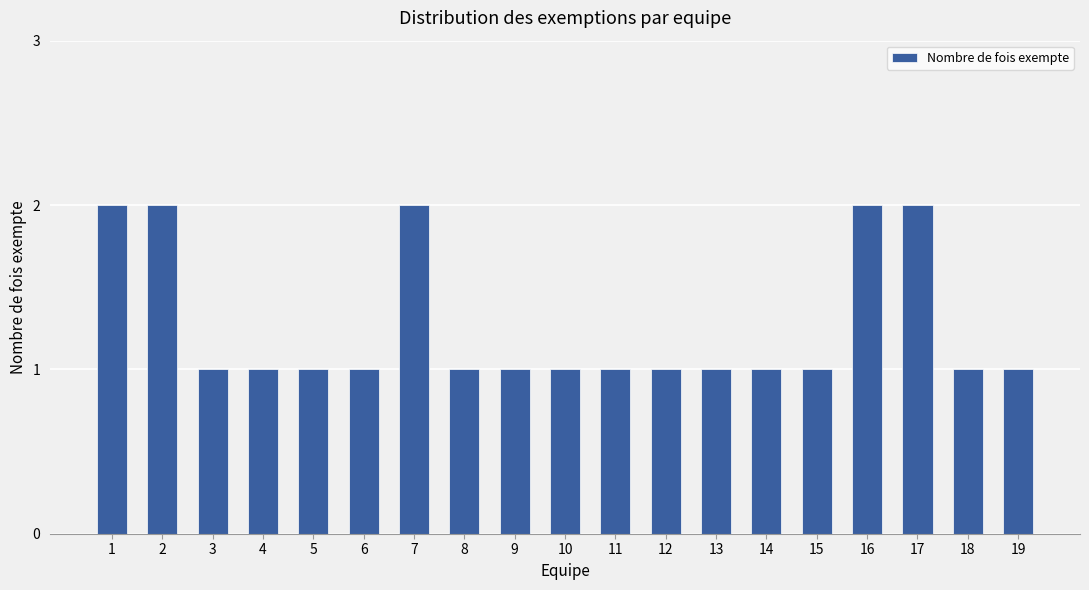

How many series are shown in this chart?

1